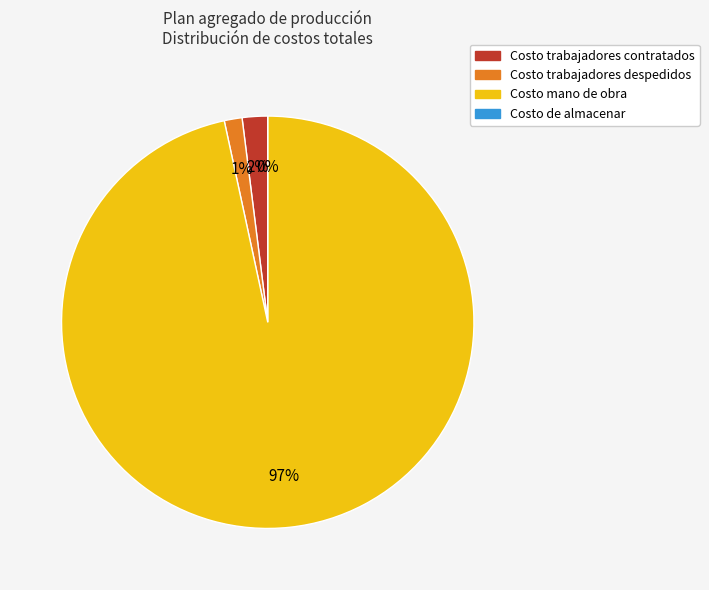

Between Costo trabajadores contratados and Costo trabajadores despedidos, which is larger?

Costo trabajadores contratados